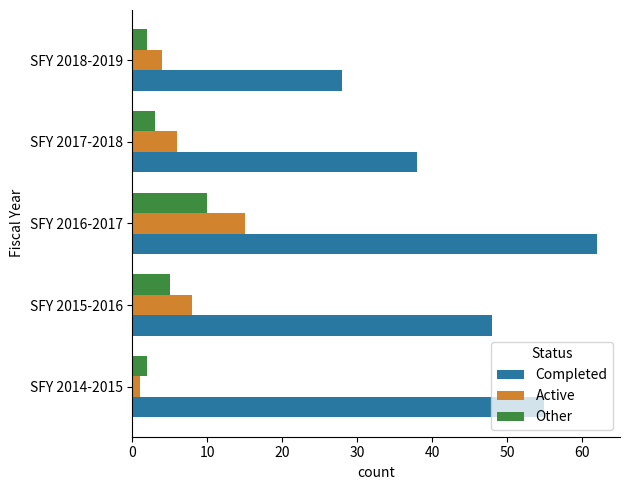

Is it true that Completed equals 48 at SFY 2015-2016?

True